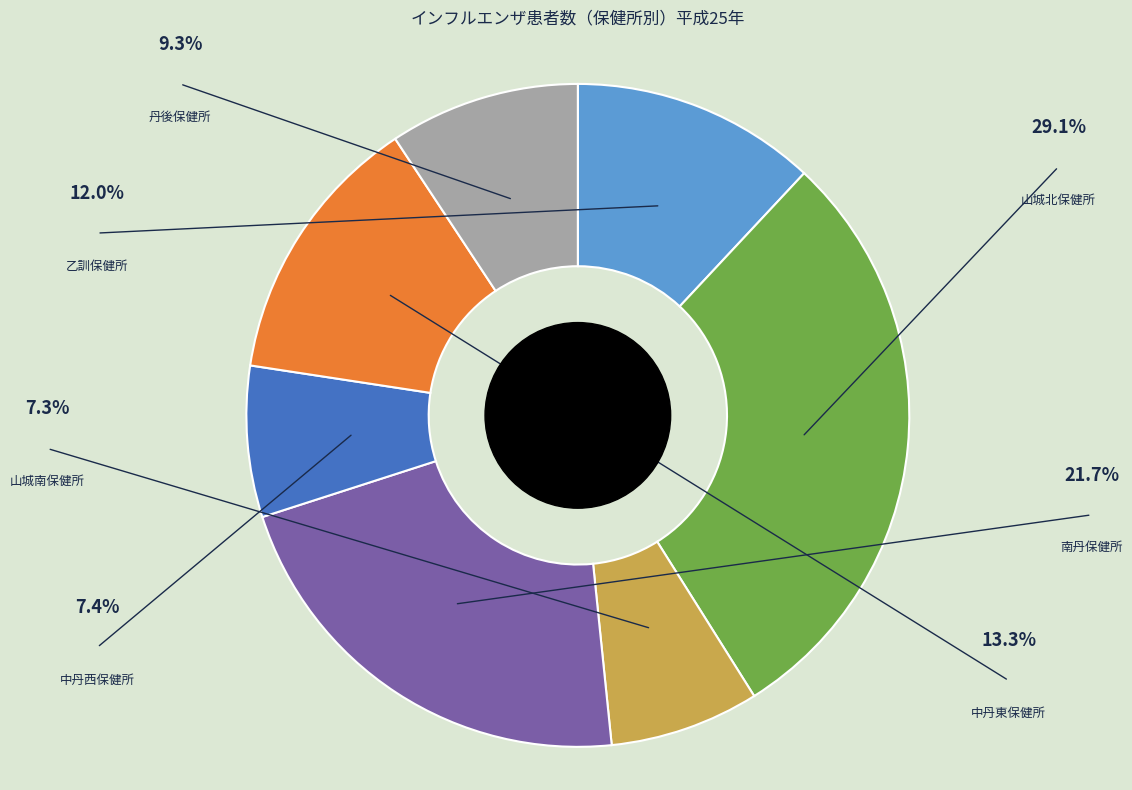

To the nearest percent, what is the combined percentage of 南丹保健所 and 丹後保健所?

31%